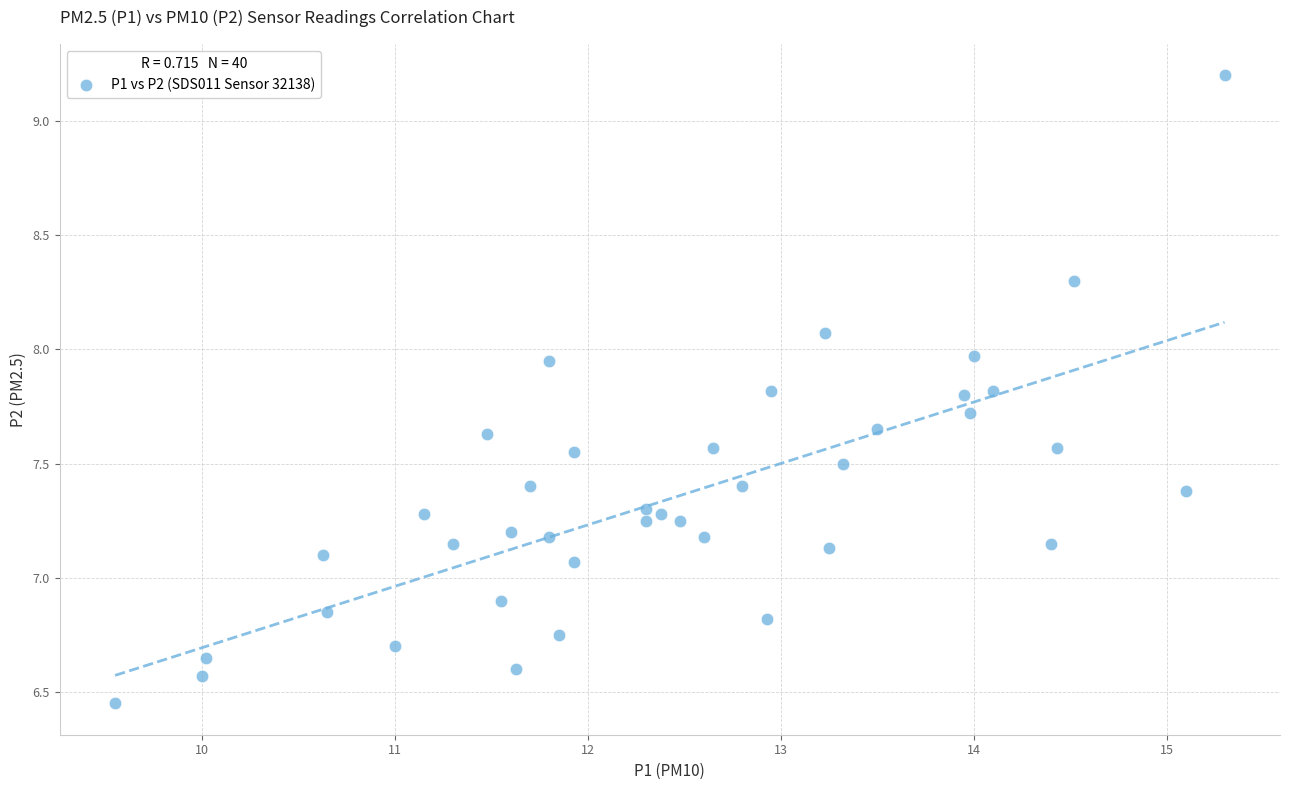

What is the range of X values (max minus min)?

5.8